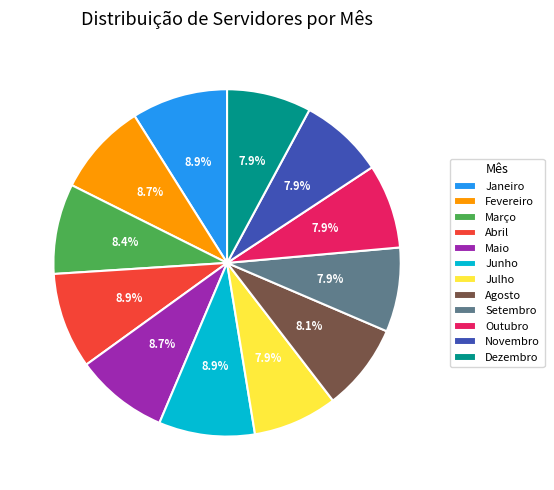

Does any single category account for the majority?

No